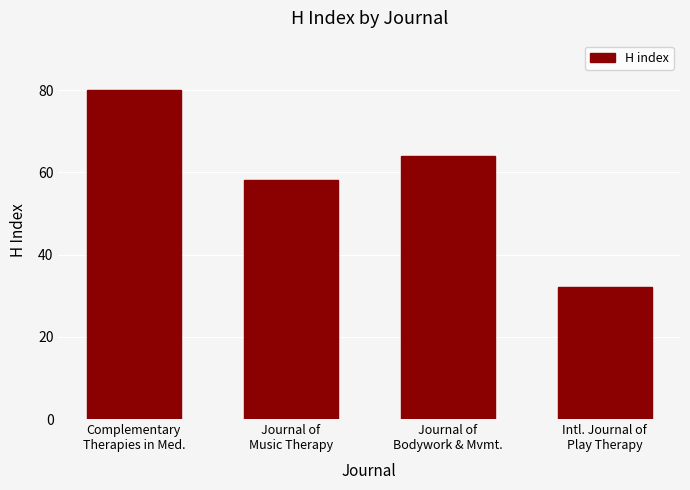

What is the minimum value shown in the chart?

32